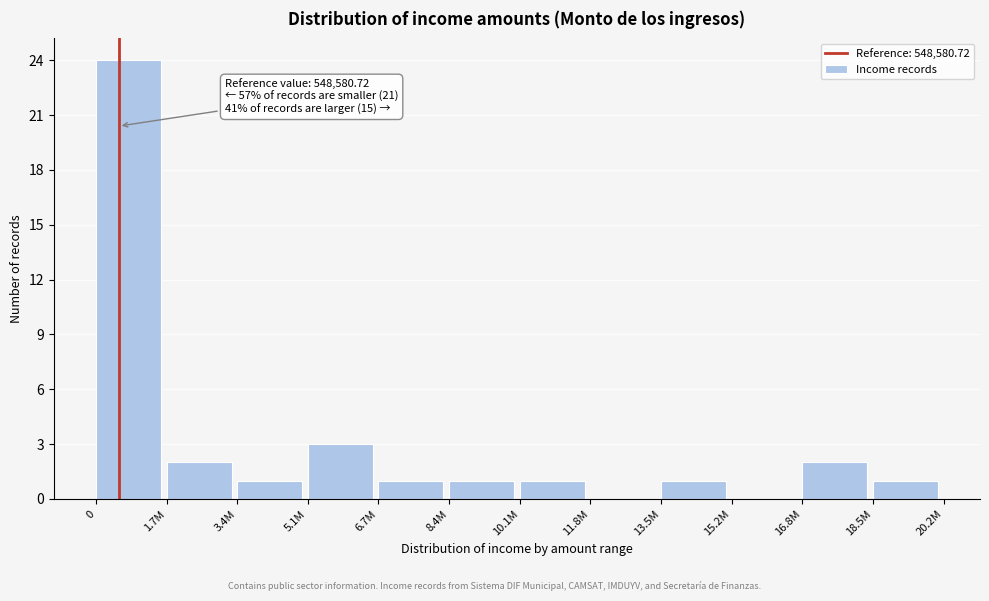

Reading left to right, list all the values displayed in this chart.

0=24	1.7M=2	3.4M=1	5.1M=3	6.7M=1	8.4M=1	10.1M=1	11.8M=0	13.5M=1	15.2M=0	16.8M=2	18.5M=1